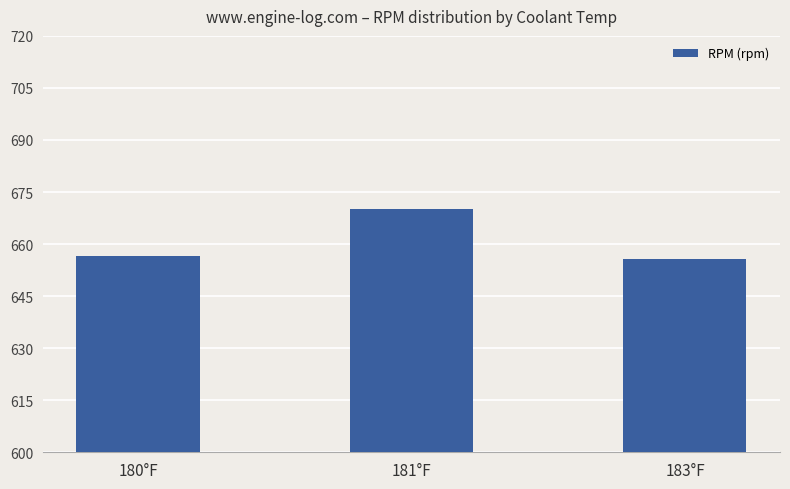

The value at 181°F is 1107.6. True or false?

False